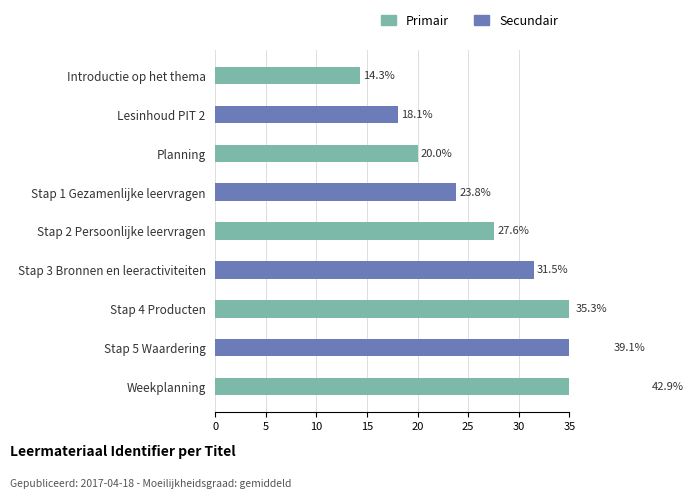

Is it true that Secundair equals 31.5 at Stap 3 Bronnen en leeractiviteiten?

True